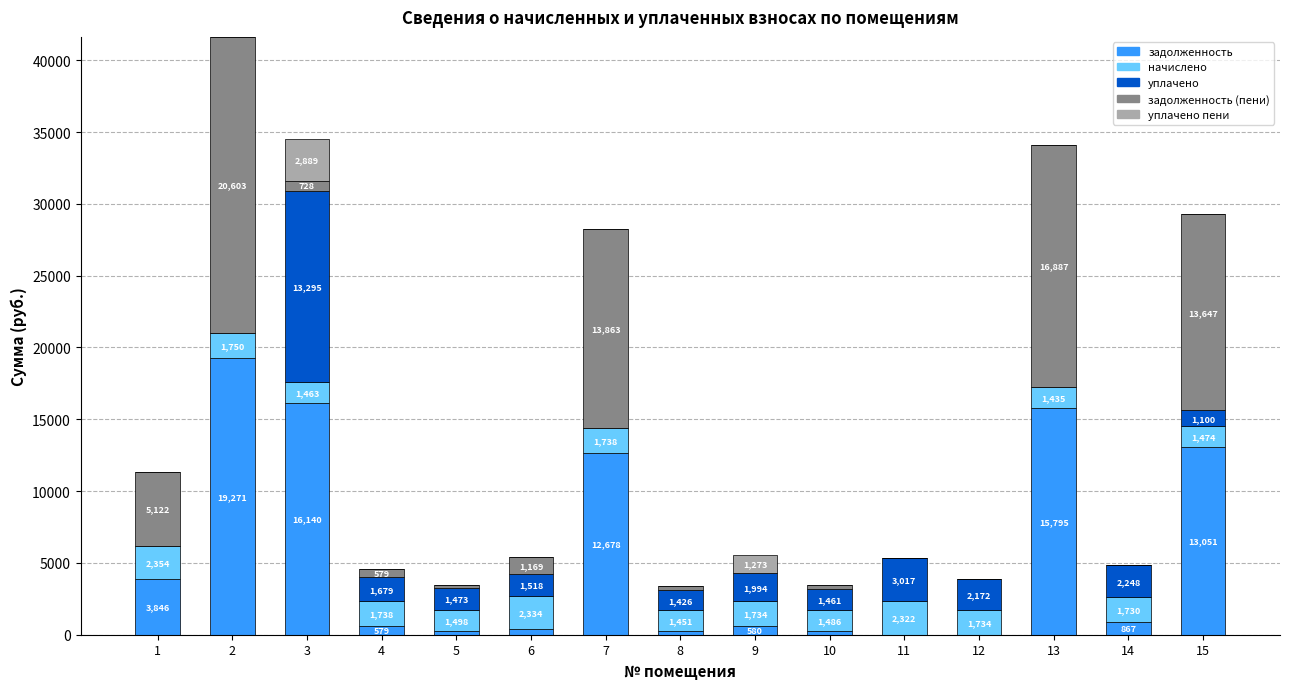

What is the sum of the задолженность values at 13 and 5?

16045.1